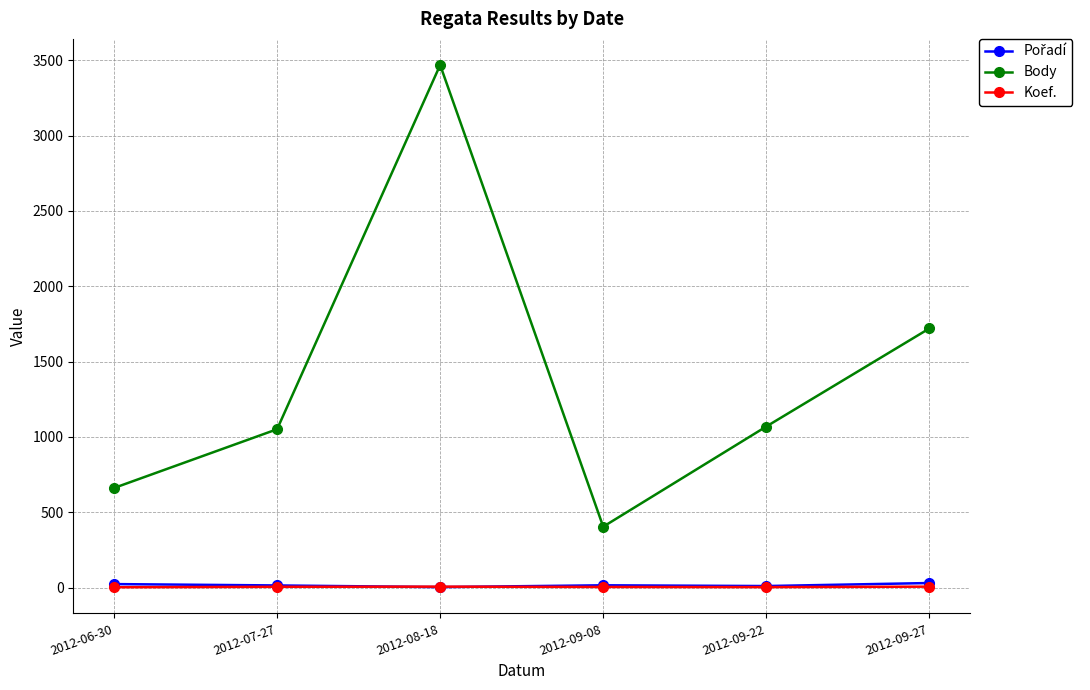

Which series changed the most between 2012-09-22 and 2012-09-27?

Body